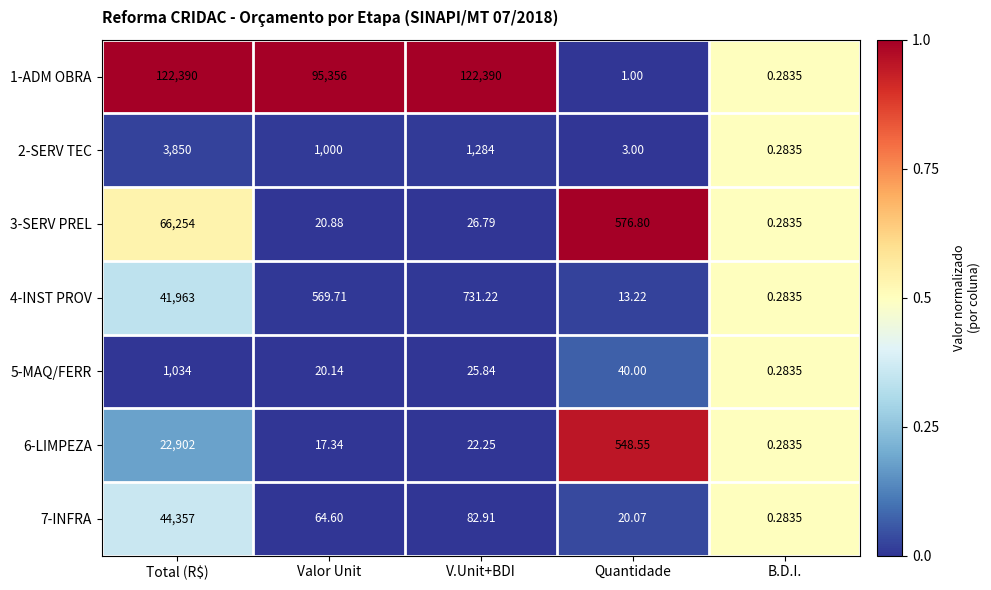

What is the total value across all series at V.Unit+BDI?

124563.0